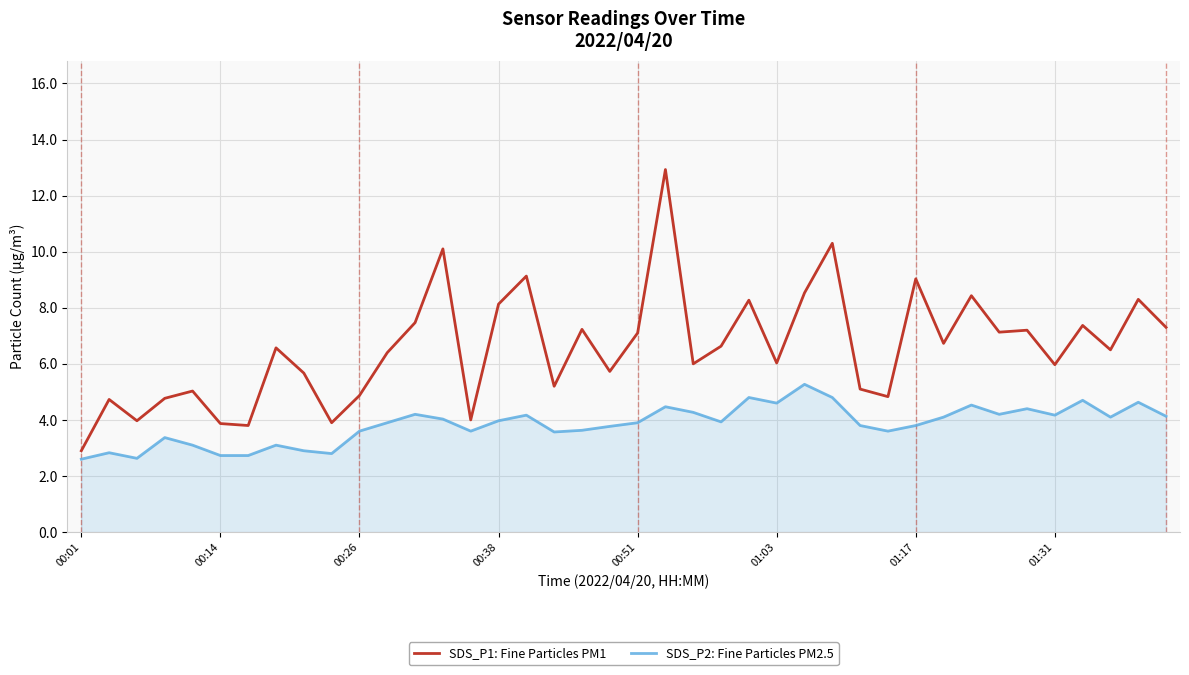

Rank the series by their maximum value, from highest to lowest.

SDS_P1: Fine Particles PM1, SDS_P2: Fine Particles PM2.5